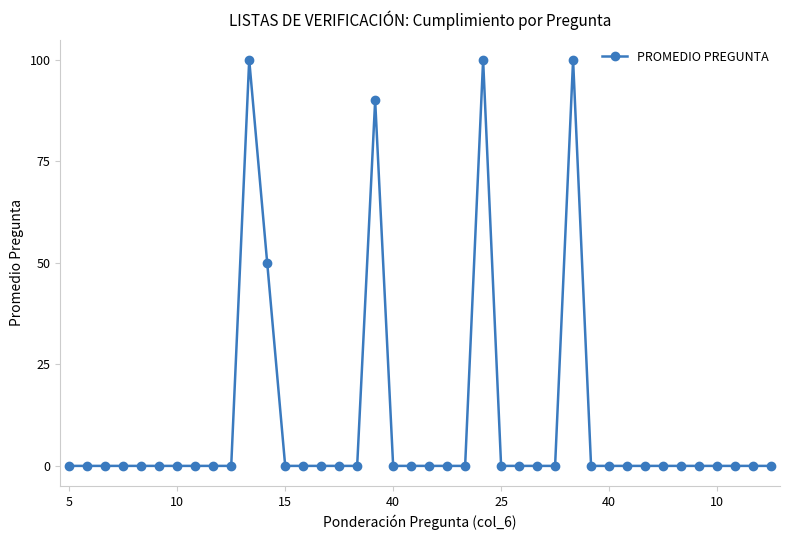

What is the maximum value shown in the chart?

100